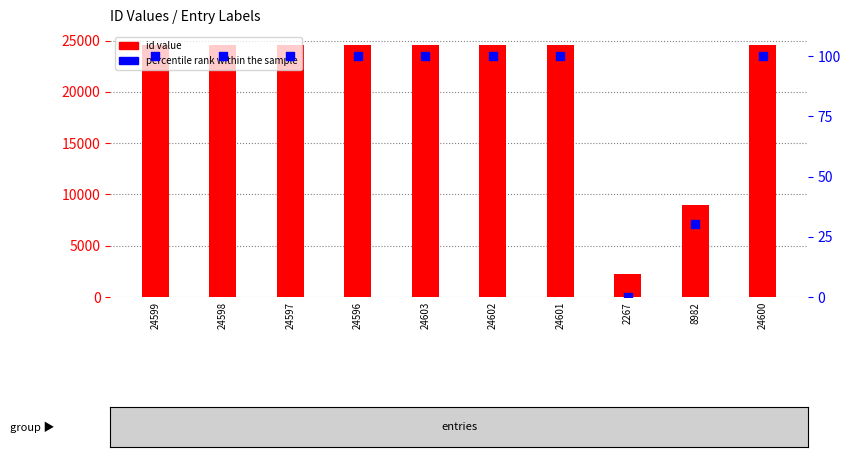

What are all the series names shown in the legend?

id value, percentile rank within the sample